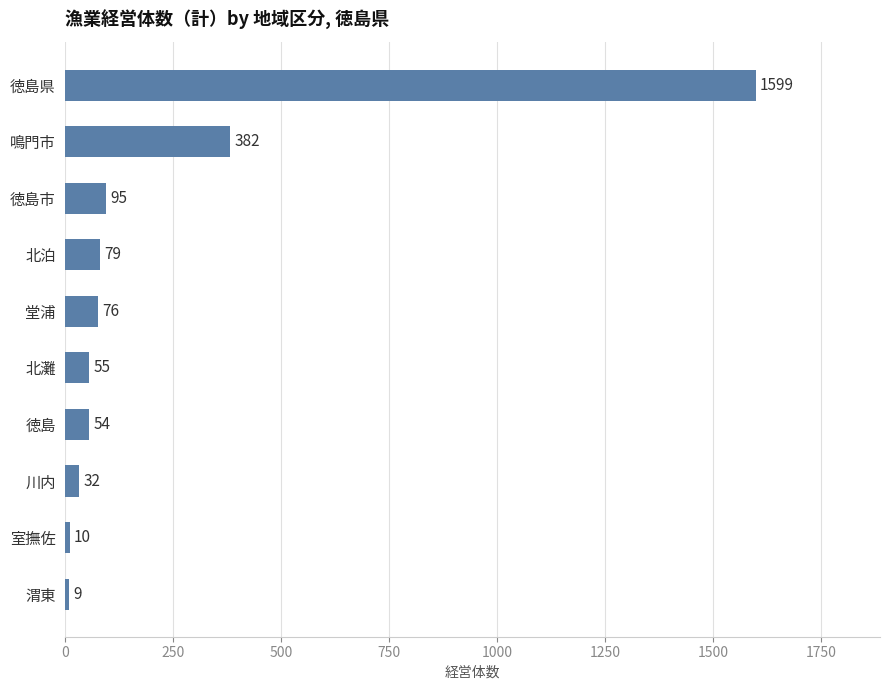

What is the average value?

239